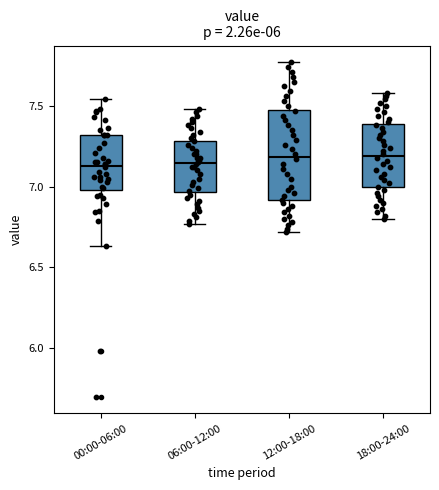

Where does the lower whisker of the box for 06:00-12:00 end on the y-axis? The values are not printed on the chart, so give them approximately, as read against the axis.

6.75